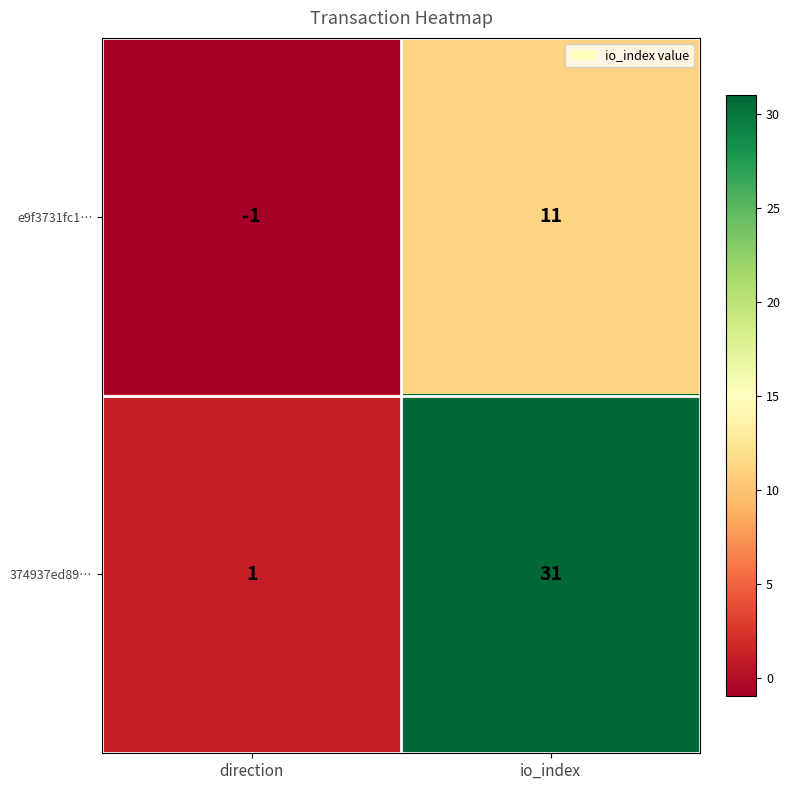

What is the approximate value of e9f3731fc1… at io_index?

11